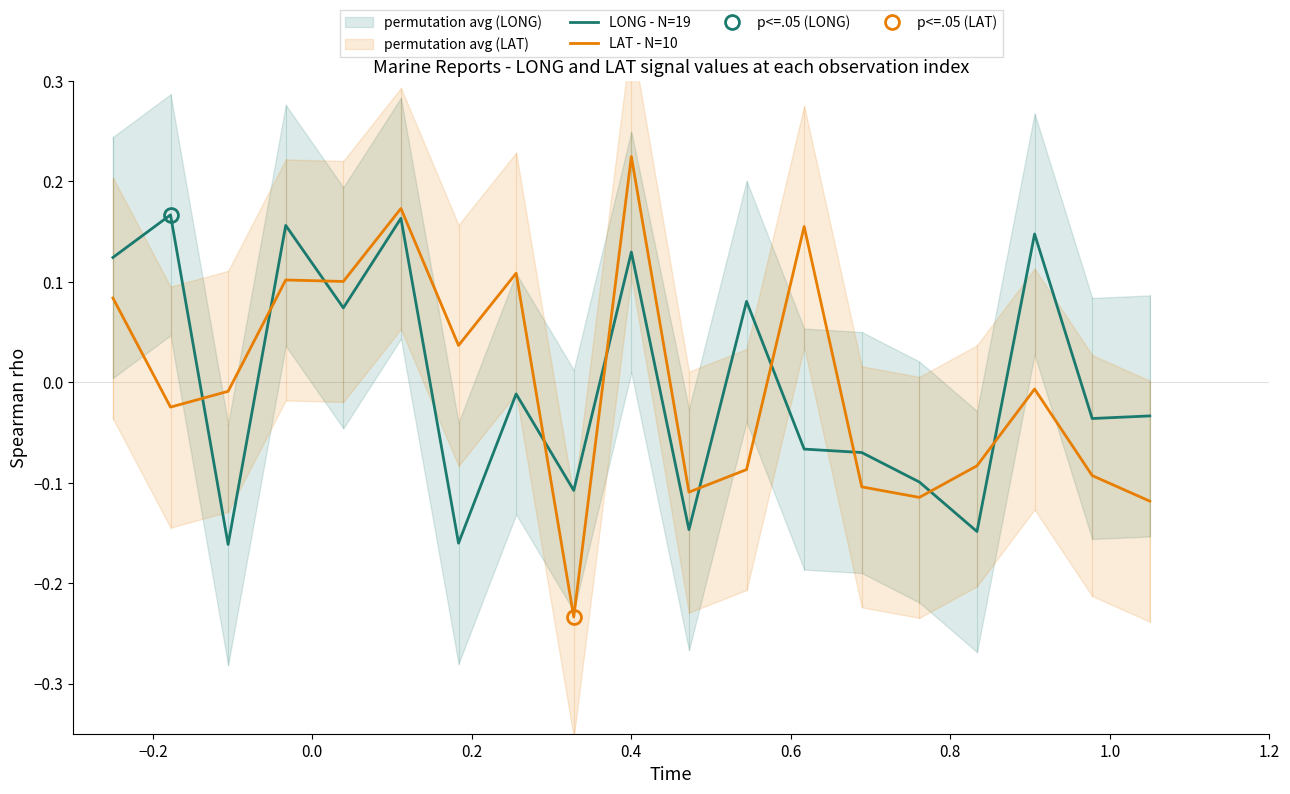

True or false: LONG - N=19 and LAT - N=10 intersect in this chart.

True